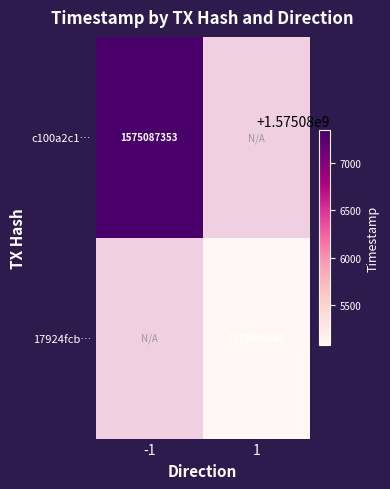

True or false: 17924fcb… has a value of 1575085068 at 1.

True